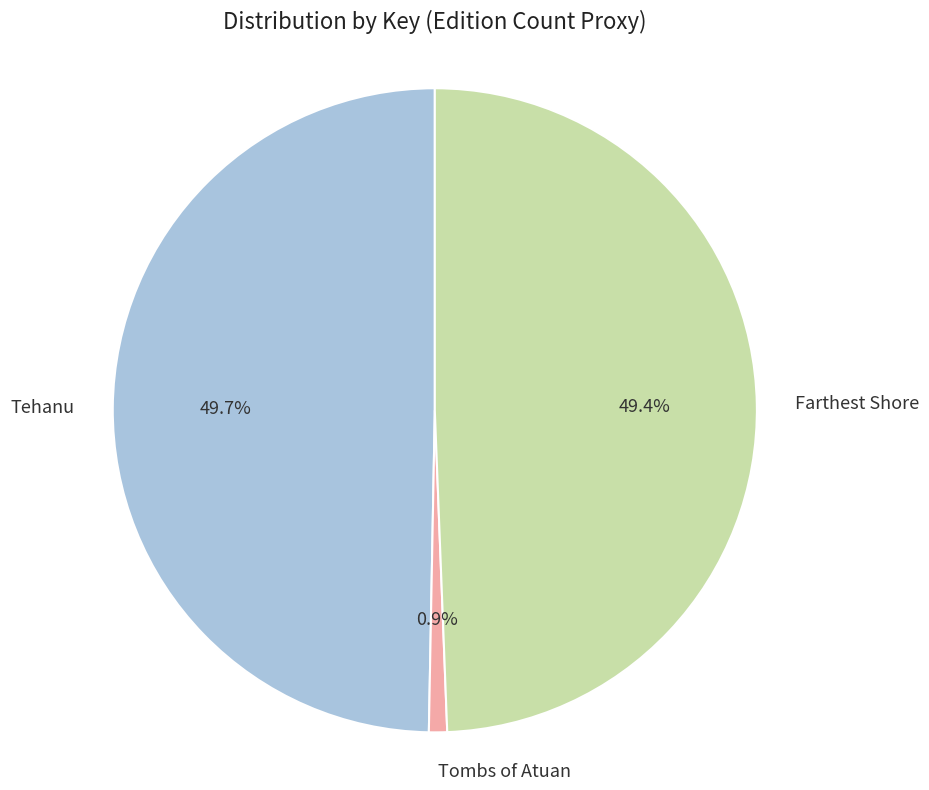

To the nearest percent, what is the difference between the largest and smallest slice percentages?

49%